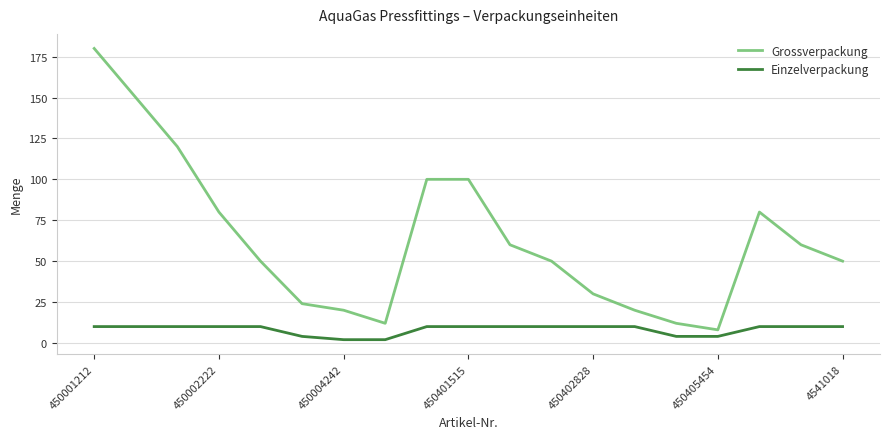

What is the maximum value for Grossverpackung?

180